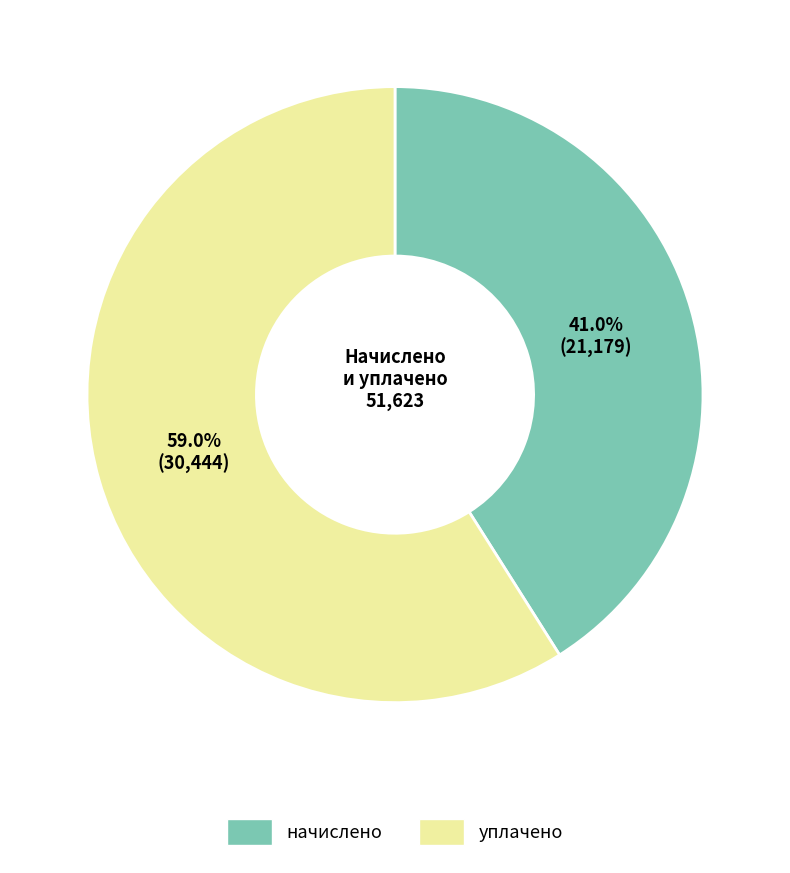

Is there any slice that represents more than half of the pie?

Yes